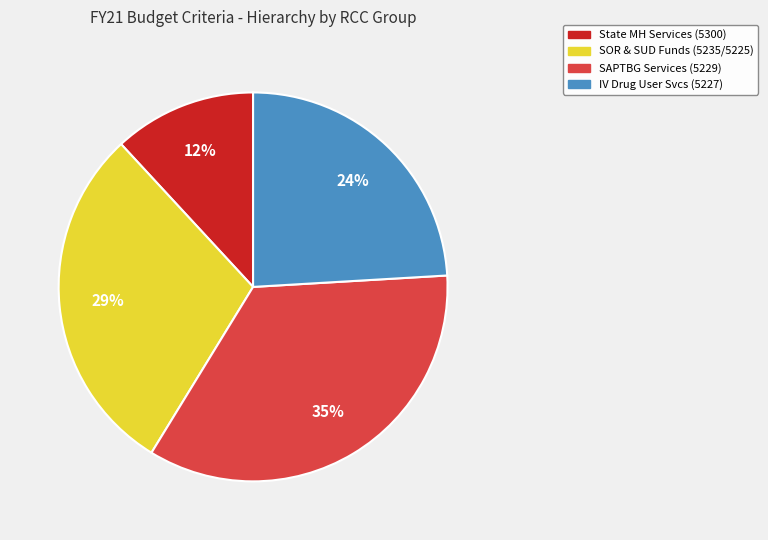

Does any single category account for the majority?

No